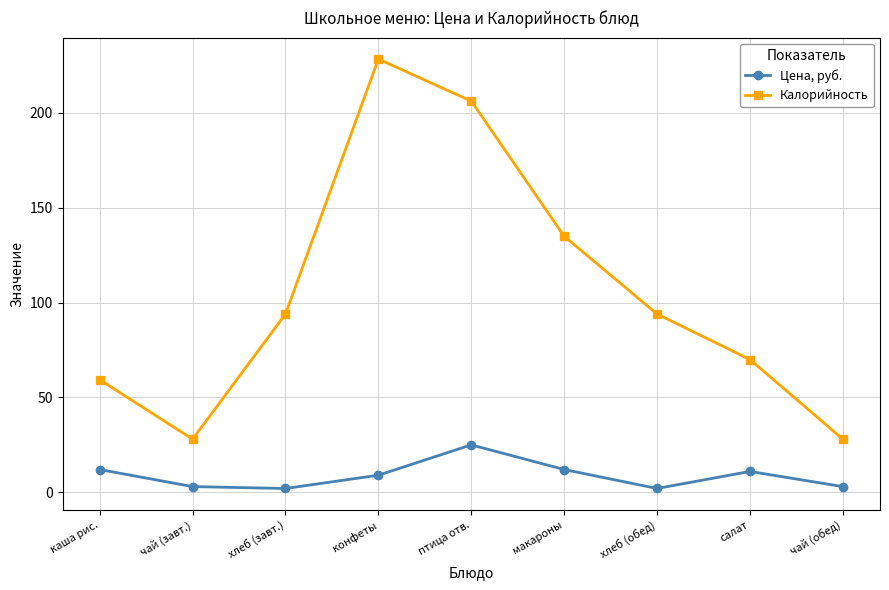

Which series has the largest total across all categories?

Калорийность